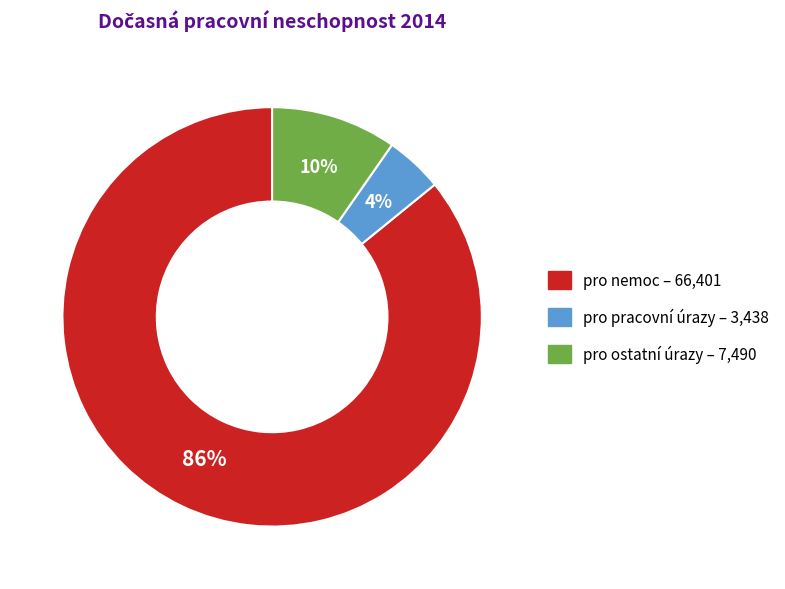

The pro ostatní úrazy slice represents 1% of the pie. True or false?

False